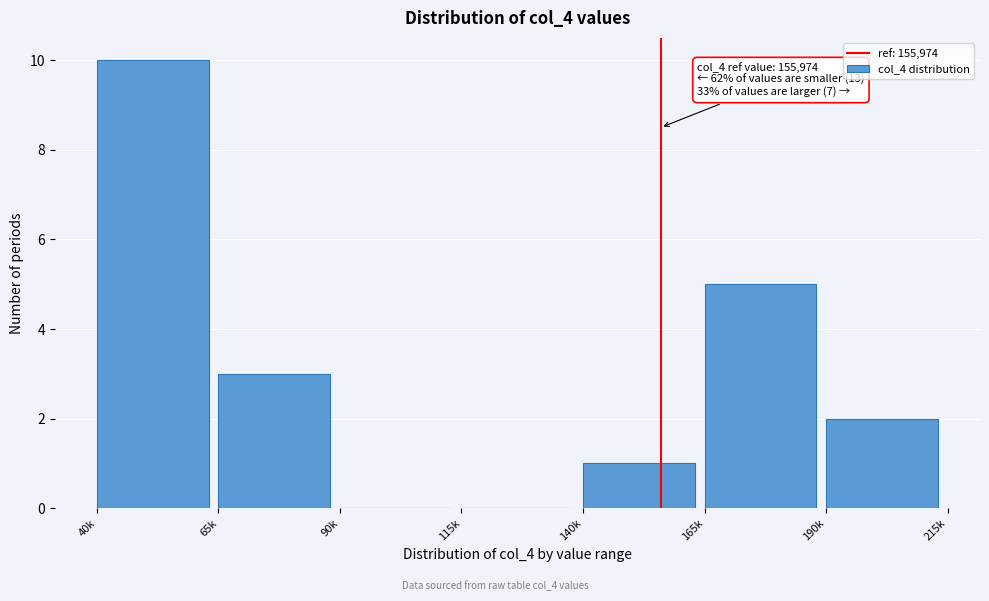

Reading left to right, list all the values displayed in this chart.

40k=10	65k=3	90k=0	115k=0	140k=1	165k=5	190k=2